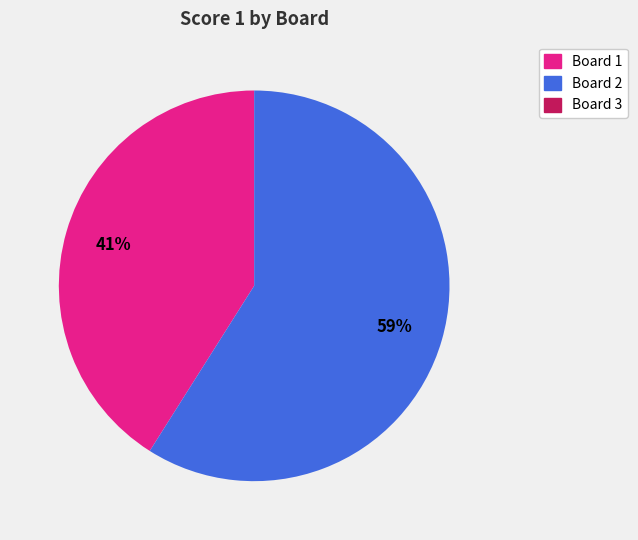

Which category has the biggest portion of the pie?

Board 2